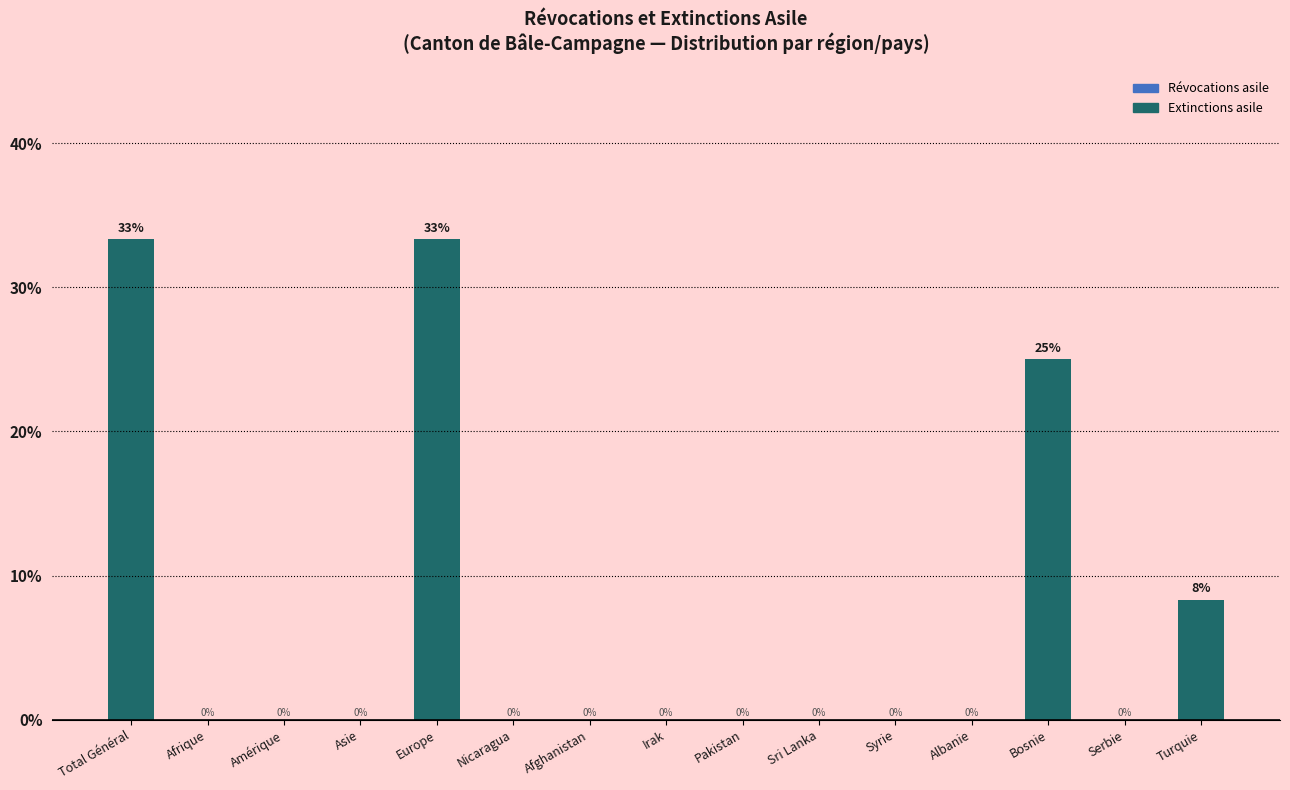

At which label is the value closest to 16?

Turquie